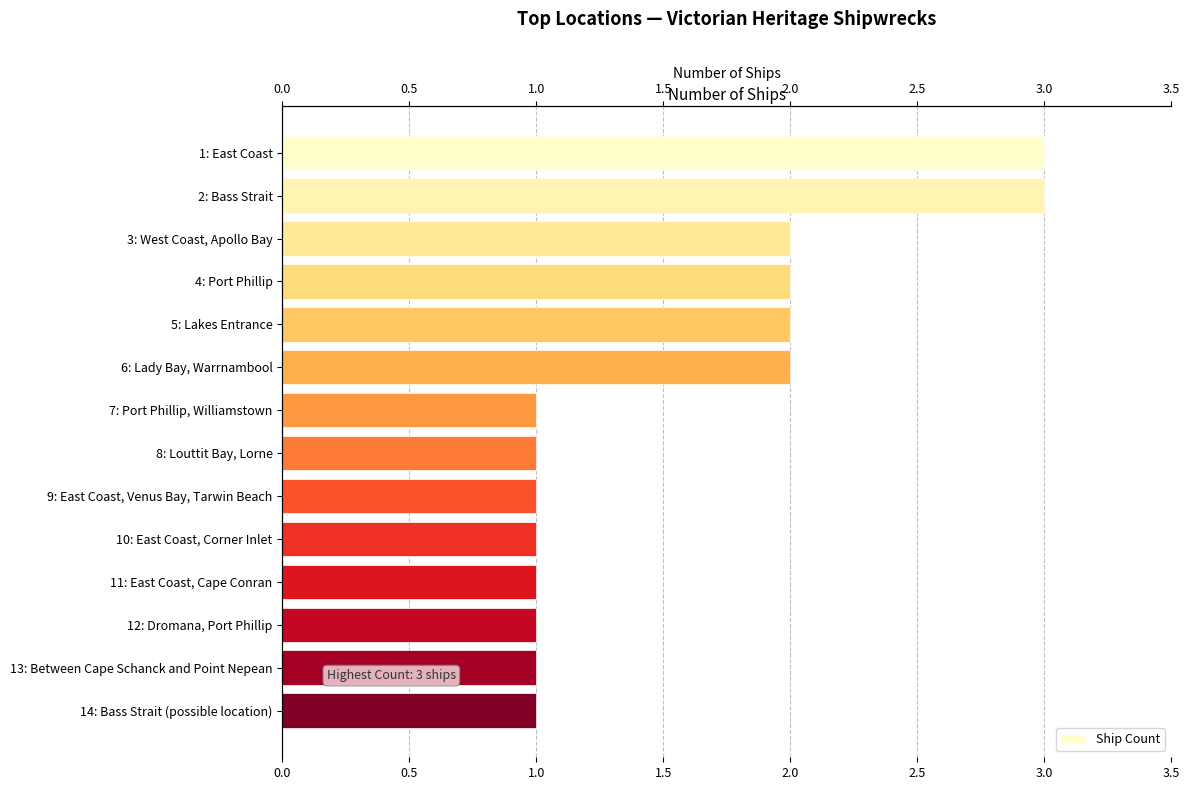

What value does the data have at 13: Between Cape Schanck and Point Nepean?

1